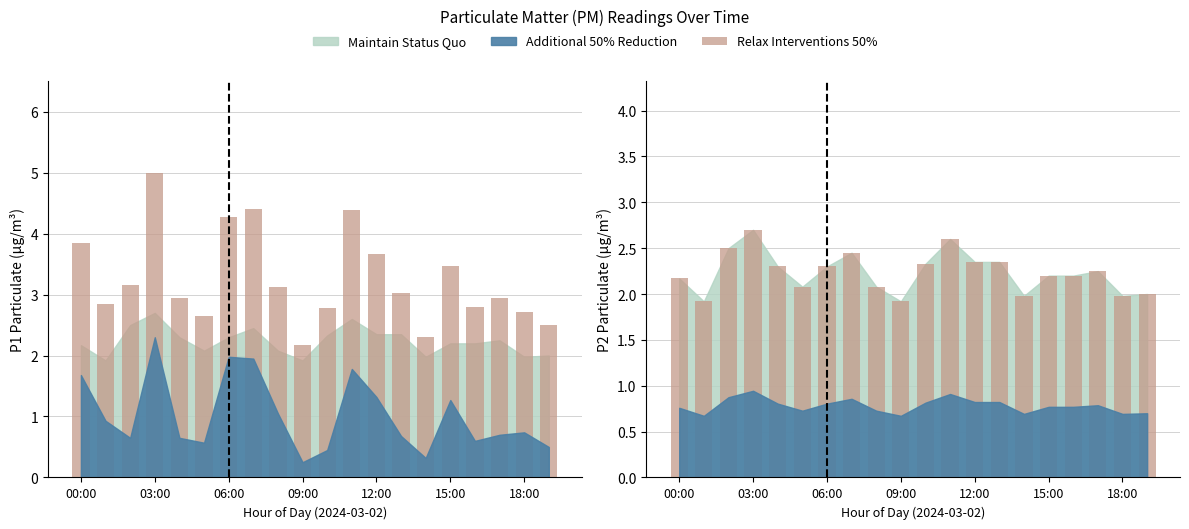

What is the sum of the values at 7 and 19?

4.5